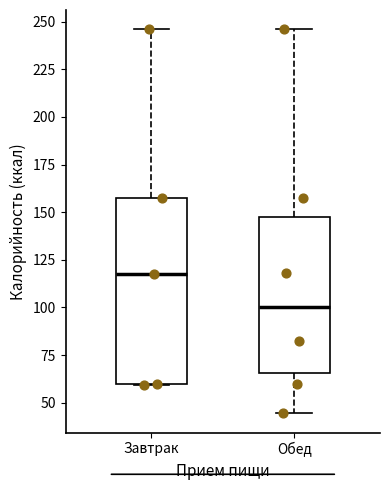

Comparing the boxes themselves (not the whiskers), which one is the tallest?

Завтрак